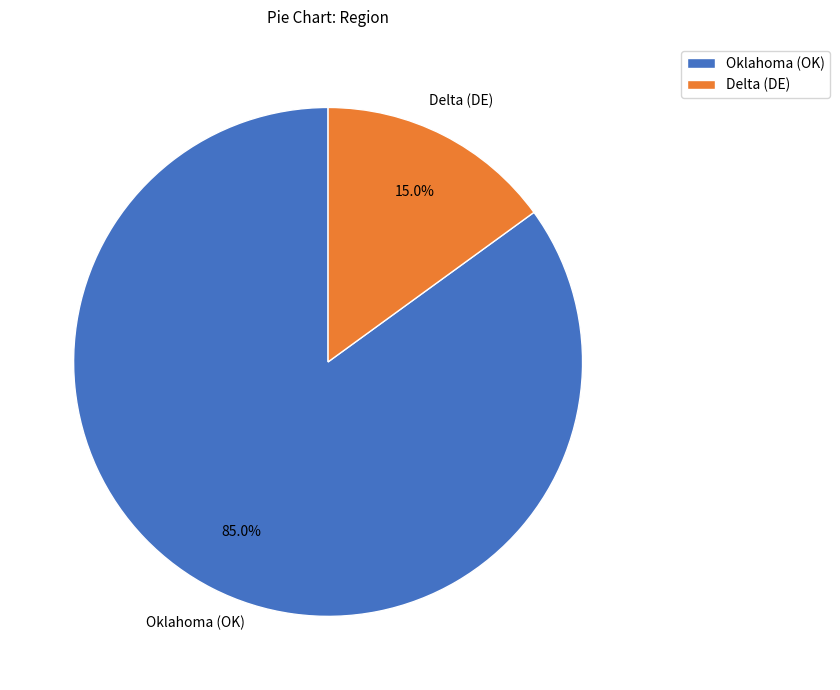

What percentage is the Oklahoma (OK) slice, to the nearest percent?

85%